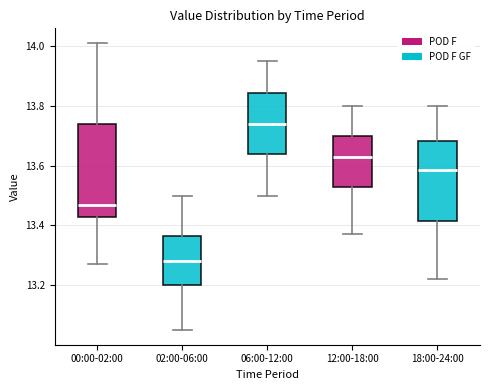

Comparing the boxes themselves (not the whiskers), which one is the tallest?

00:00-02:00